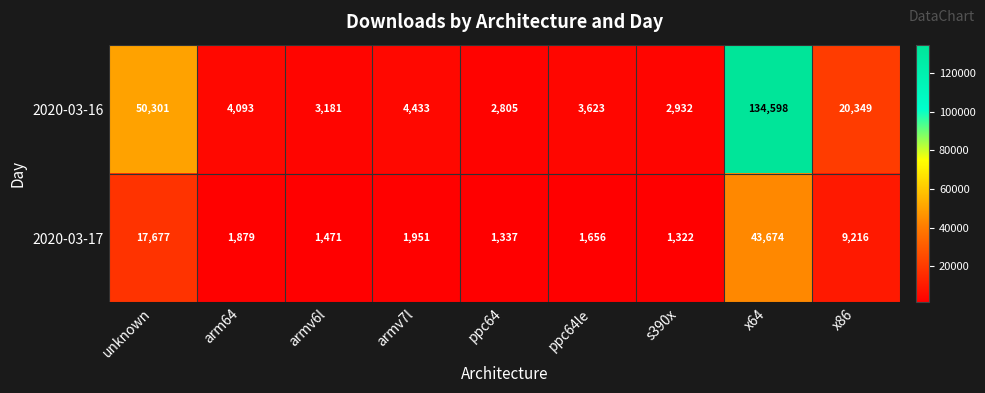

How many distinct data groups are displayed?

2